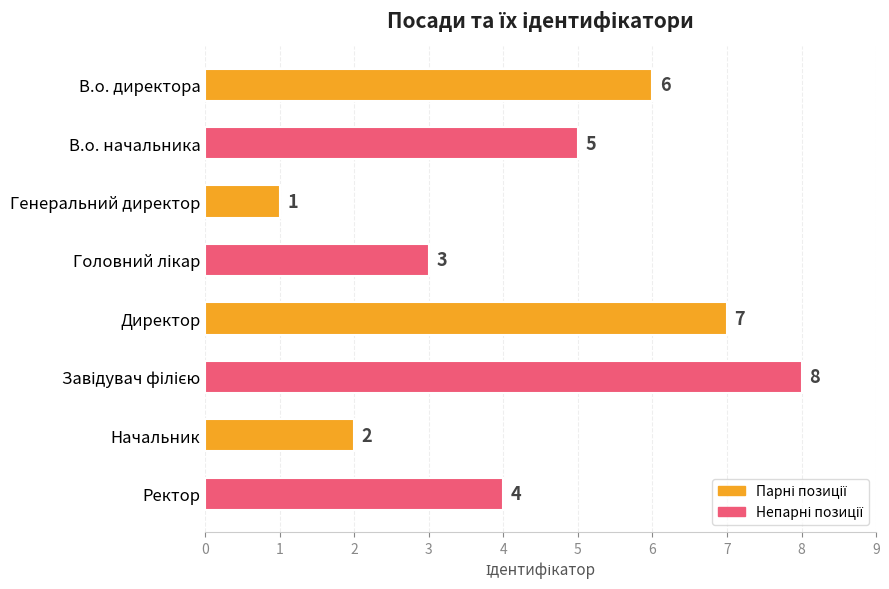

Reading top to bottom, list all the values displayed in this chart.

6	5	1	3	7	8	2	4